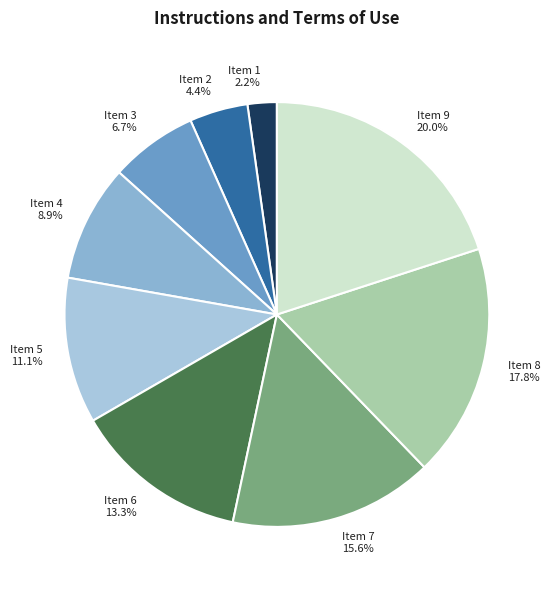

Does Item 5 represent more than half of the total?

No